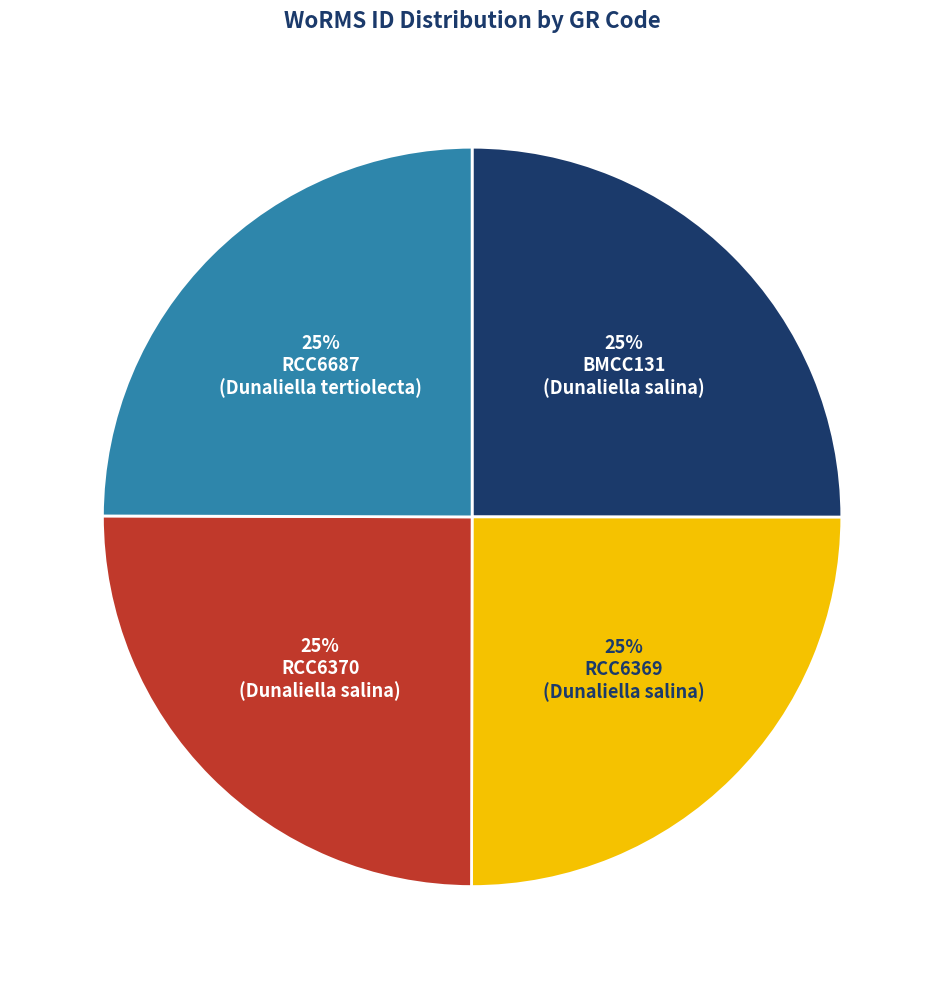

Count the number of slices in the pie.

4